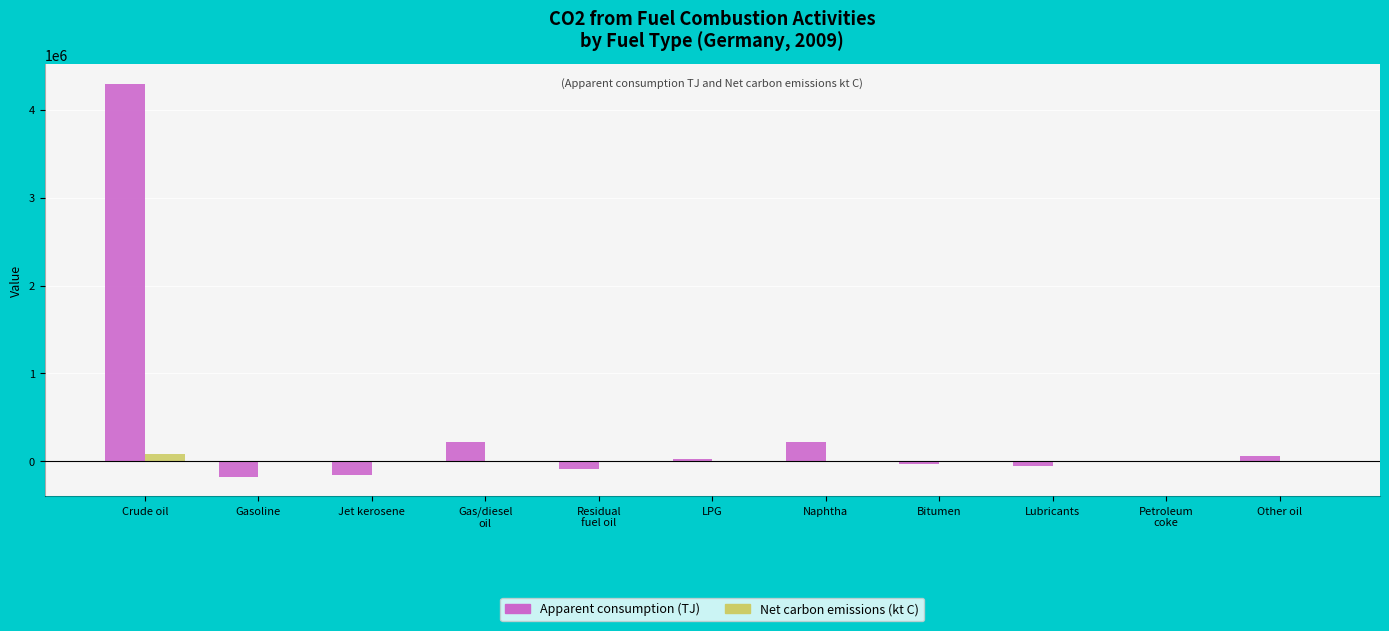

What is the approximate value of Net carbon emissions (kt C) at Petroleum
coke?

-61.6